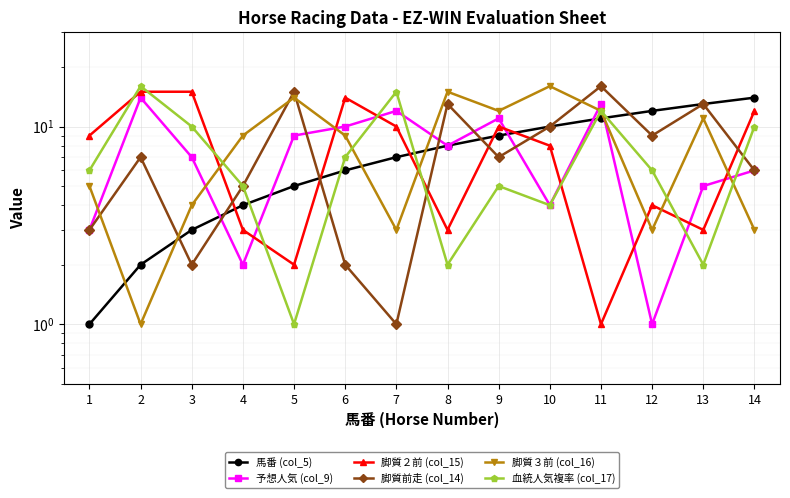

After their last crossing, which series has the higher values: 血統人気複率 (col_17) or 脚質２前 (col_15)?

脚質２前 (col_15)